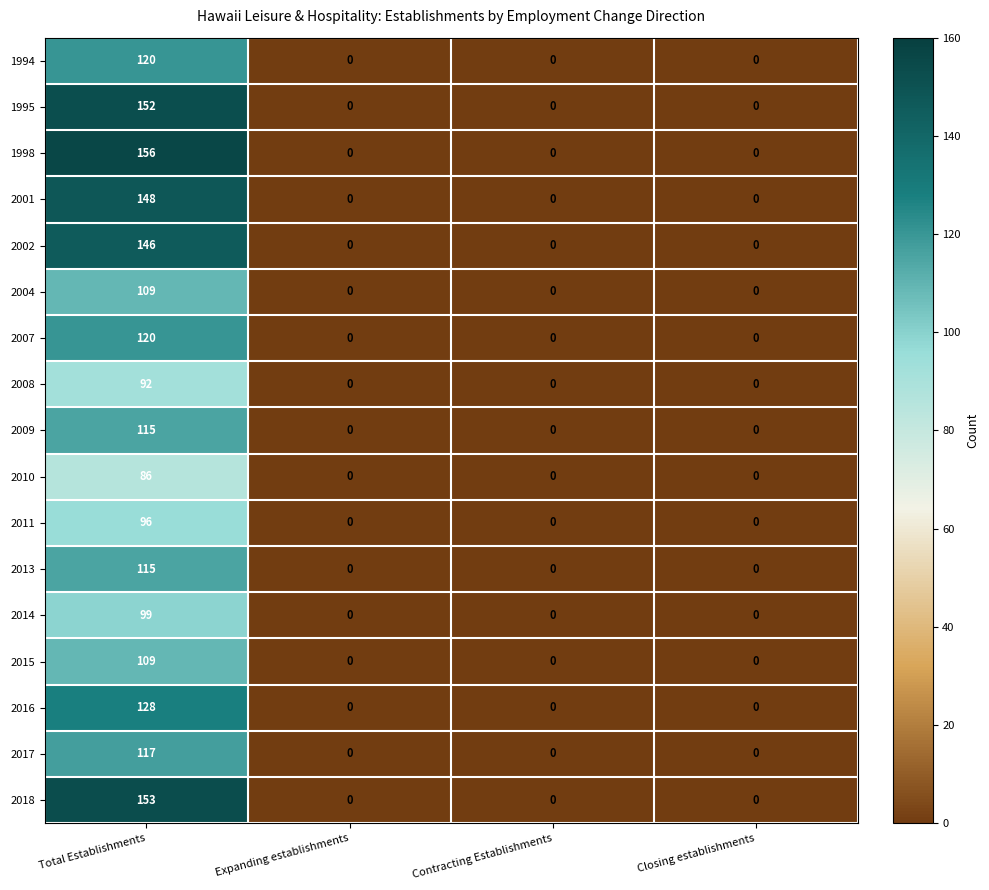

How many distinct data groups are displayed?

17